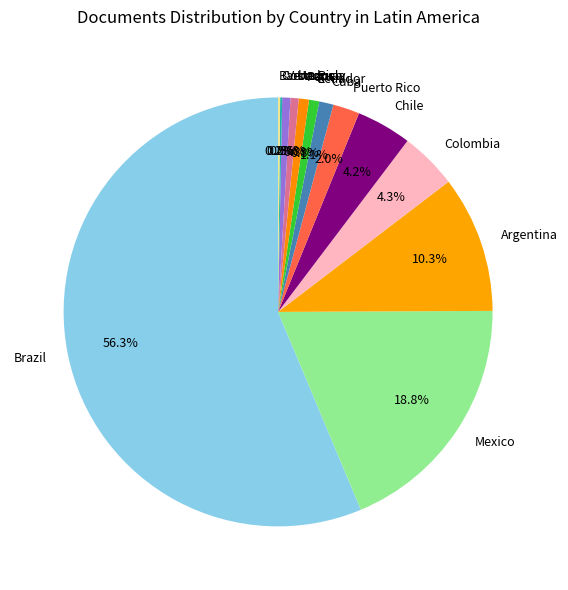

To the nearest percent, what is the combined percentage of Argentina and Venezuela?

11%